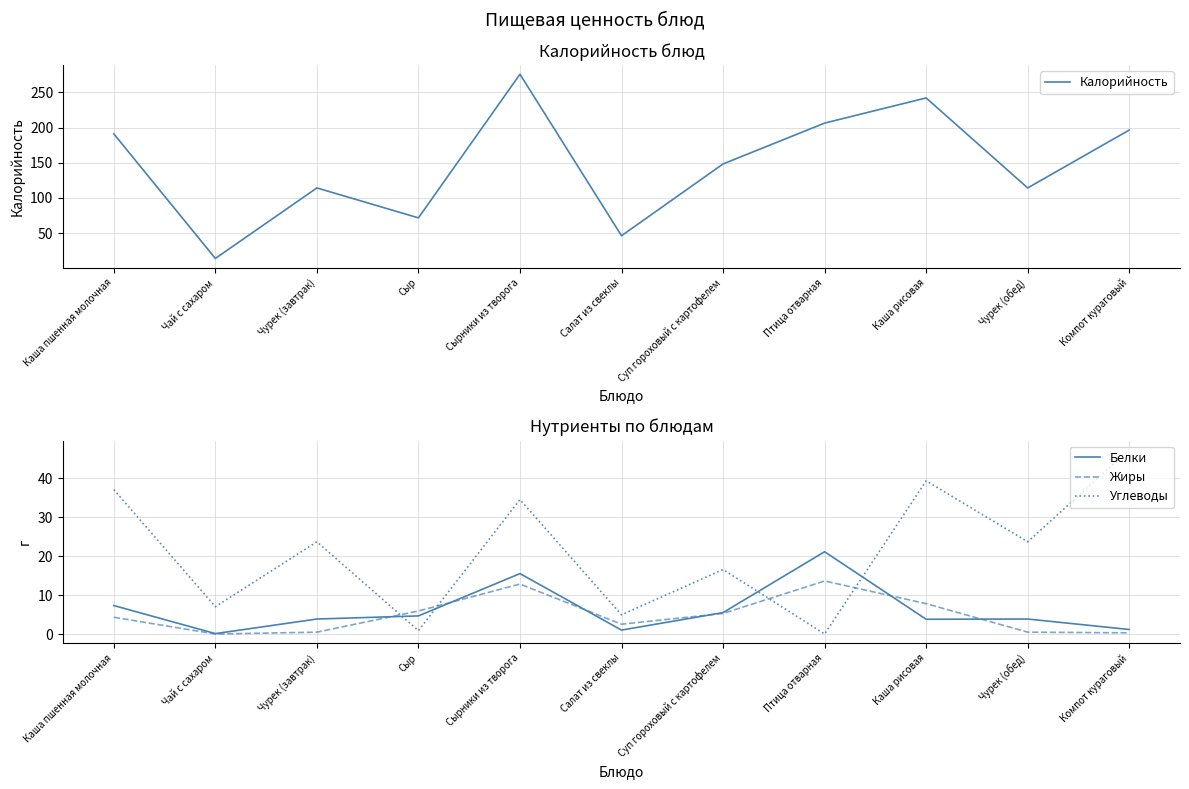

True or false: Калорийность and Углеводы intersect in this chart.

False